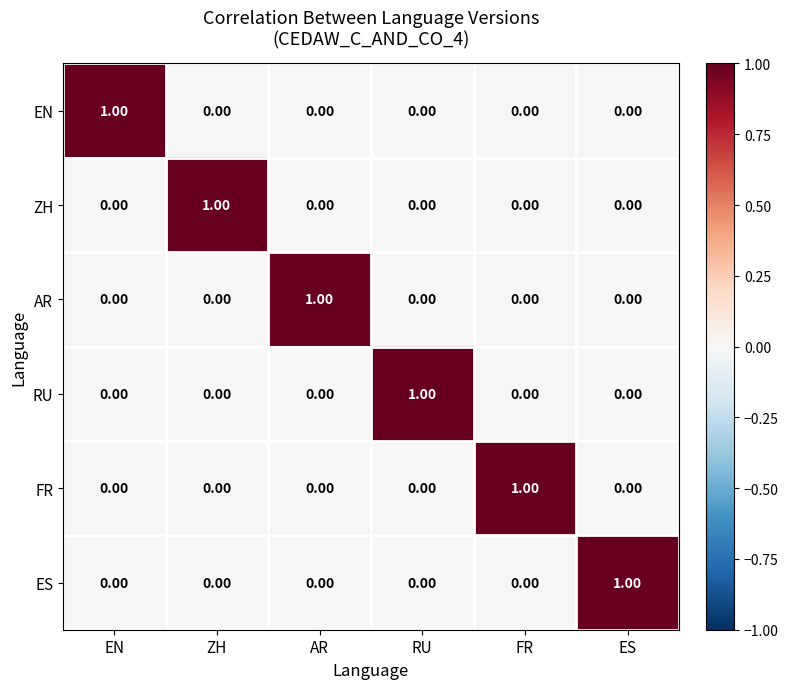

How many values in the AR series exceed 0?

1